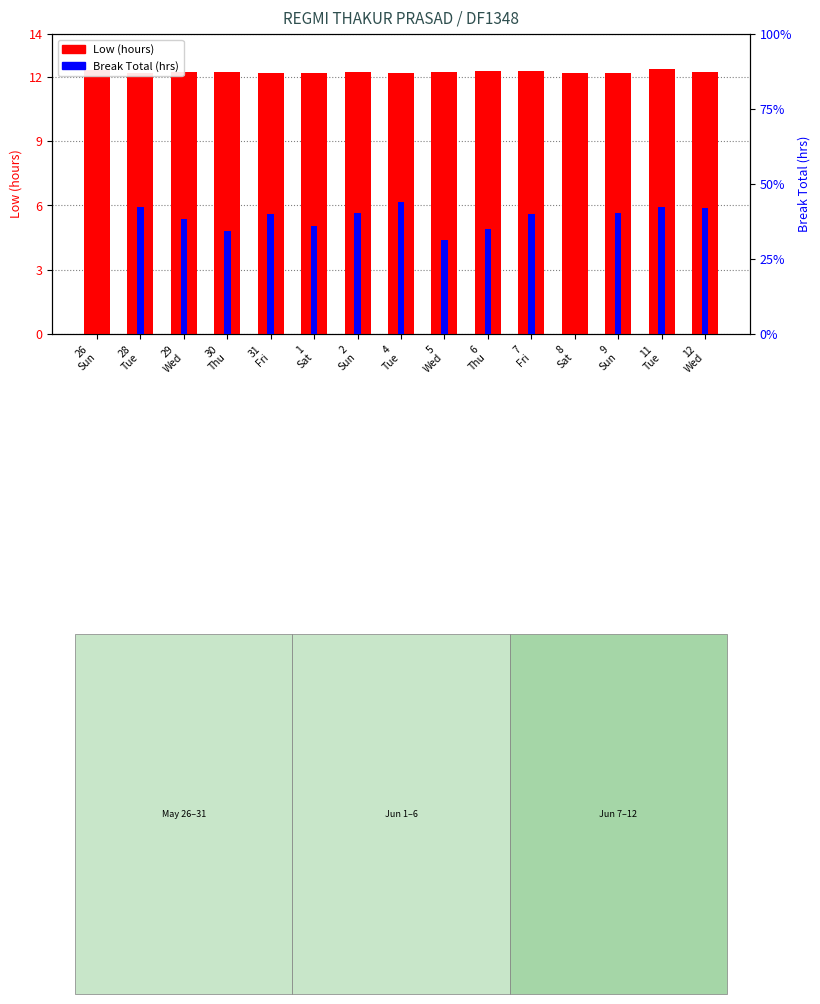

At which category does the chart reach its peak across all series?

11
Tue